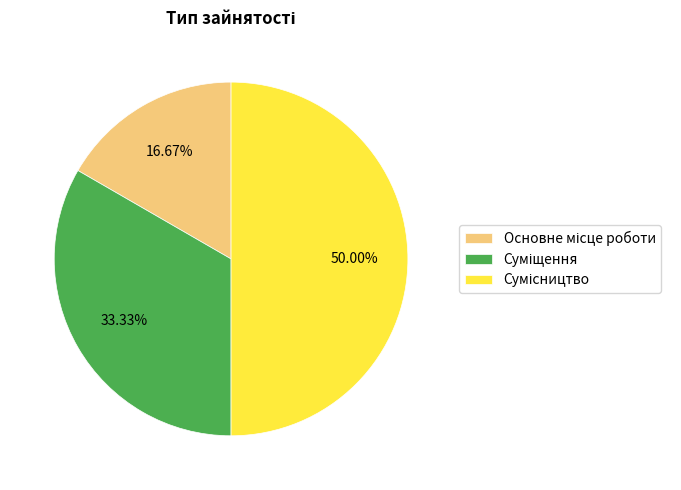

How many segments does this pie chart have?

3